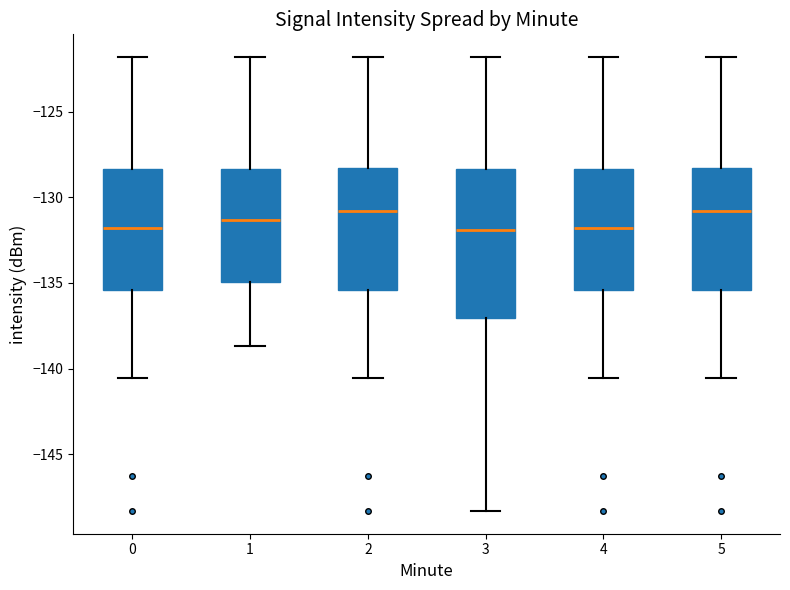

Reading left to right, transcribe this box plot: for each box, give where its median line is, the range the box spans, and where its two whiskers end, as read against the y-axis. The values are not printed on the chart, so give them approximately, as read against the axis.

0: median -132.0, box -135.5 to -128.5, whiskers -140.5 to -122.0
1: median -131.5, box -135.0 to -128.5, whiskers -138.5 to -122.0
2: median -131.0, box -135.5 to -128.5, whiskers -140.5 to -122.0
3: median -132.0, box -137.0 to -128.5, whiskers -148.5 to -122.0
4: median -132.0, box -135.5 to -128.5, whiskers -140.5 to -122.0
5: median -131.0, box -135.5 to -128.5, whiskers -140.5 to -122.0